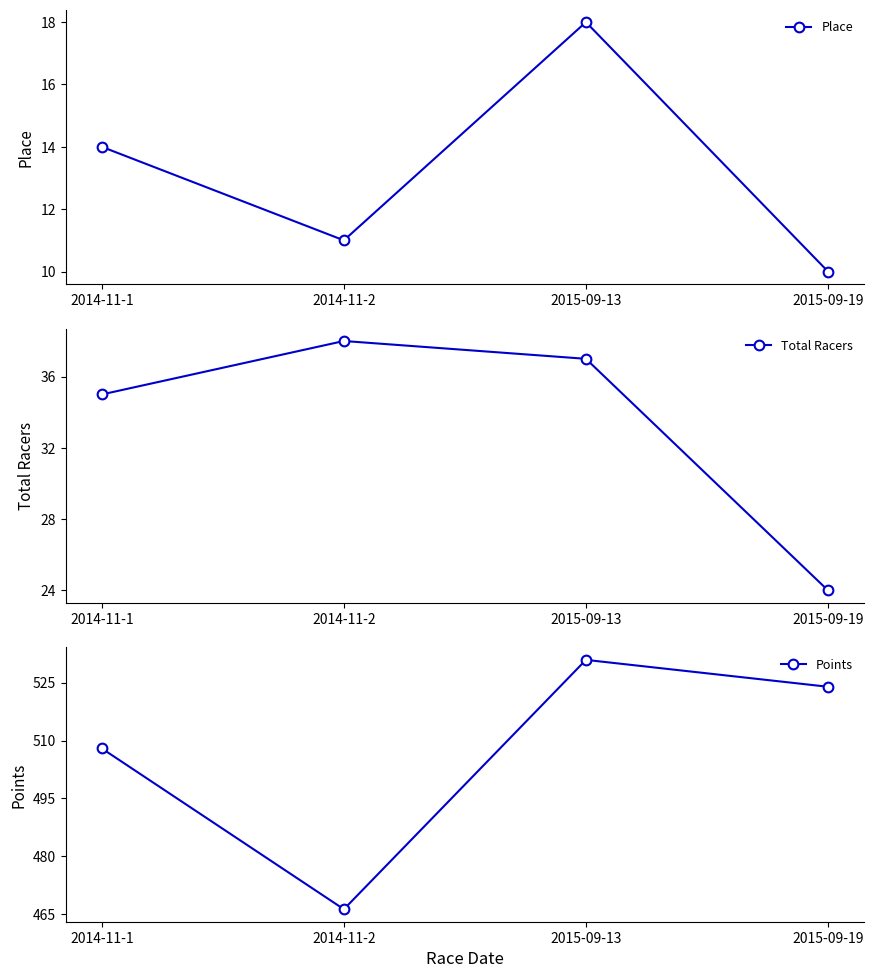

Reading left to right, list all the values displayed in this chart.

Place: 14.0	11.0	18.0	10.0
Total Racers: 35.0	38.0	37.0	24.0
Points: 508.0	466.3	530.9	523.9